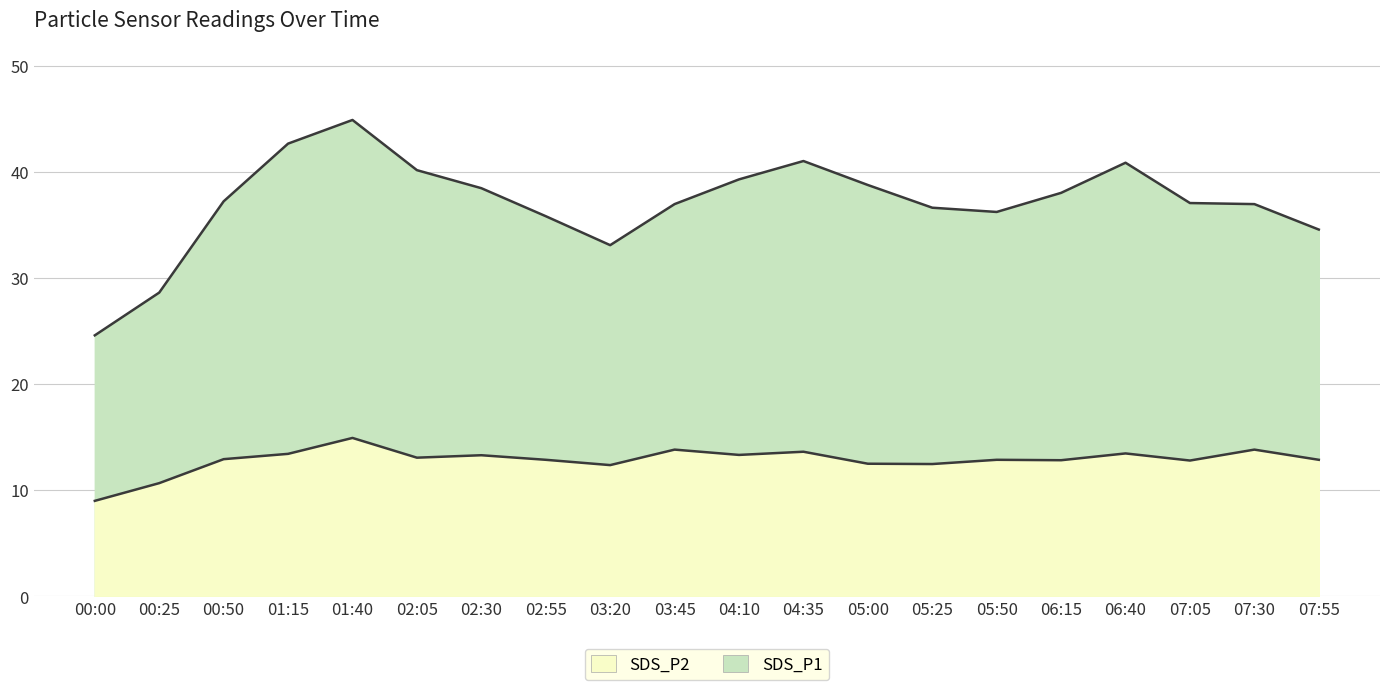

True or false: SDS_P1 and SDS_P2 intersect in this chart.

False